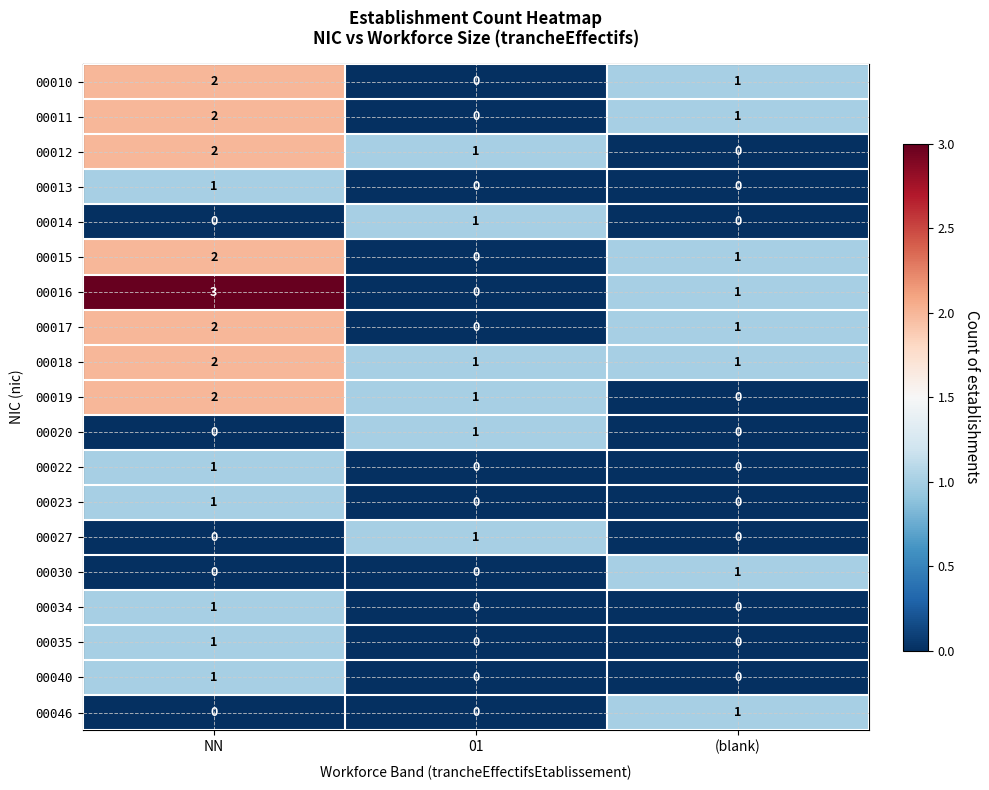

How many 00035 values are between 0 and 1?

3